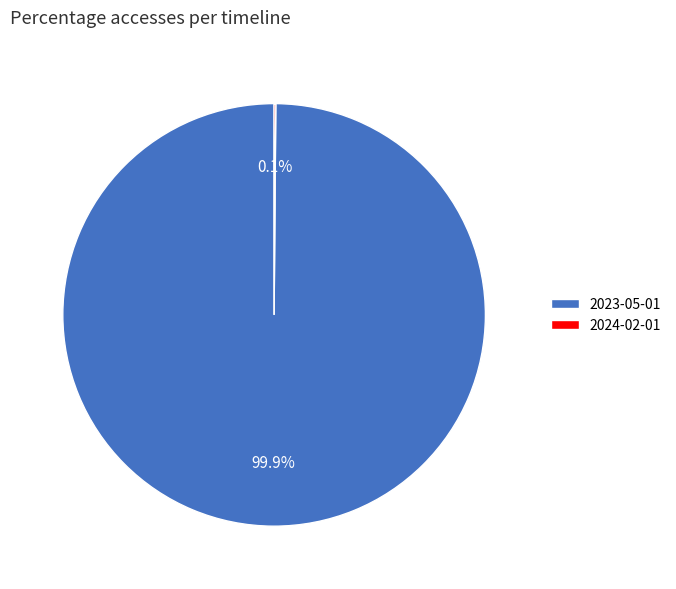

What is the largest slice in the pie chart?

2023-05-01